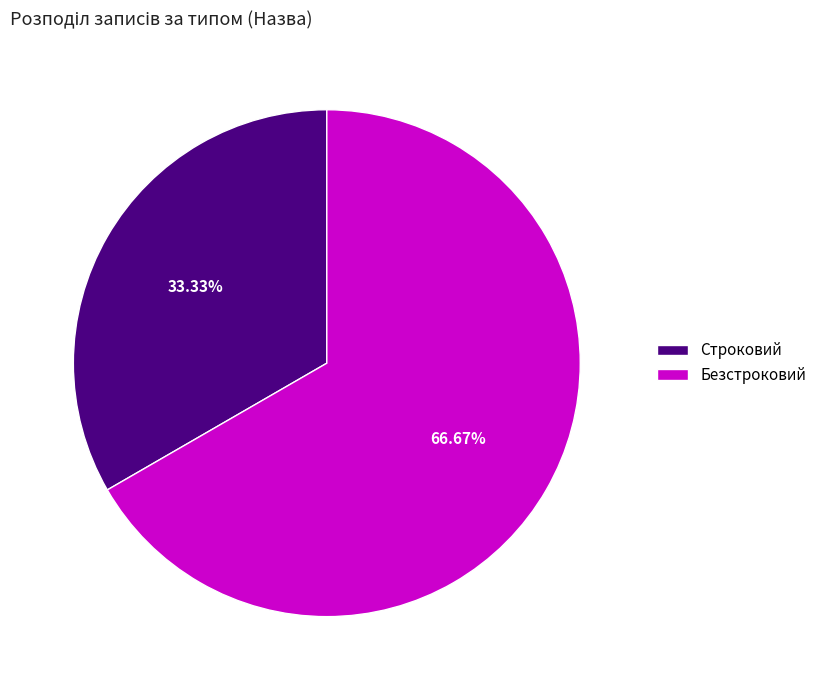

To the nearest percent, what is the combined percentage of Безстроковий and Строковий?

100%